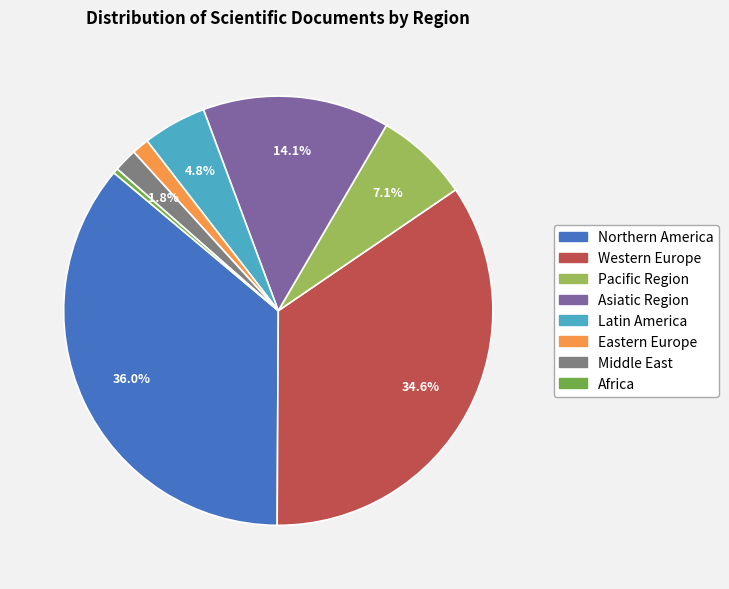

How many segments does this pie chart have?

8